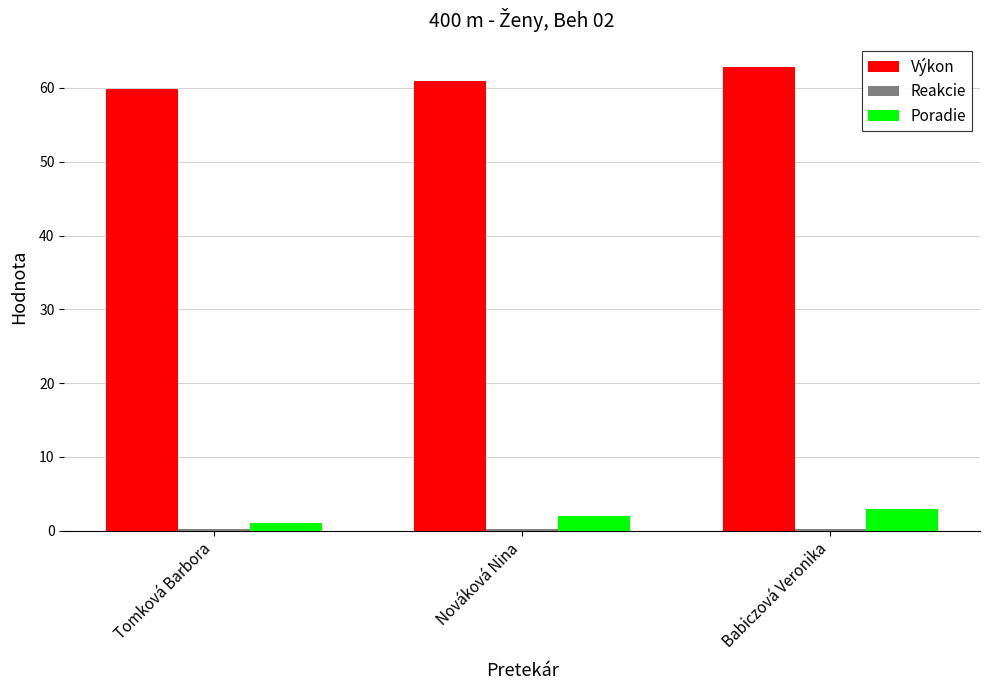

How many data points in Poradie are less than 2?

1